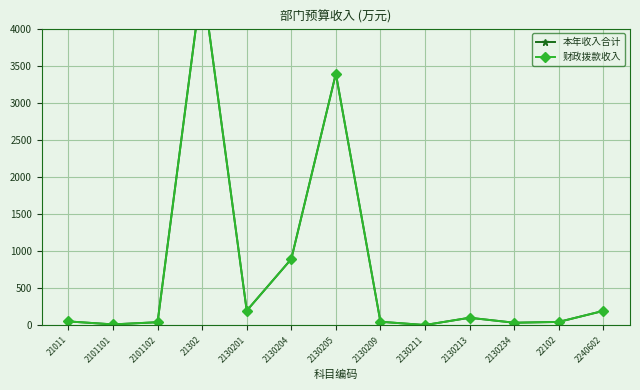

Is the value of 本年收入合计 at 2101101 greater than the value of 财政拨款收入 at 2130205?

No